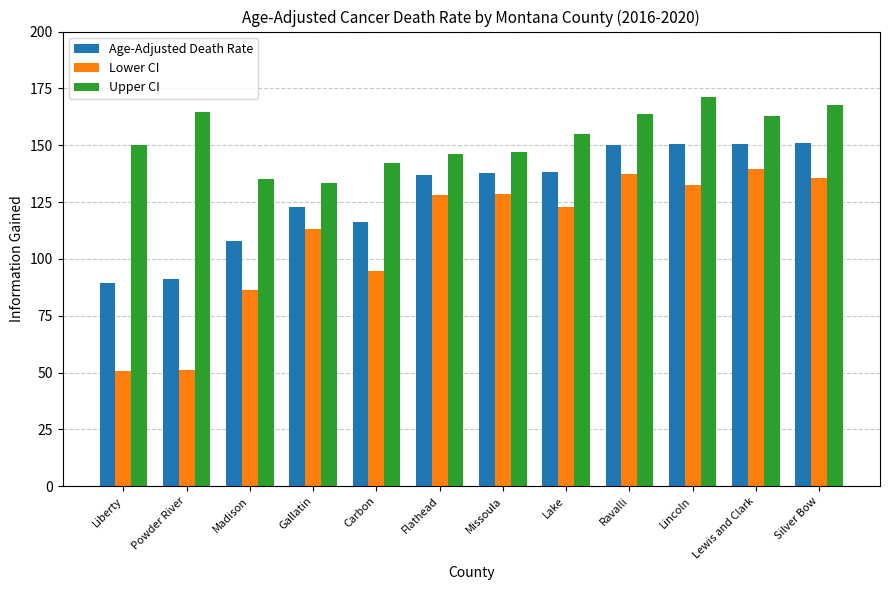

The value of Lower CI at Lincoln is 132.6. True or false?

True